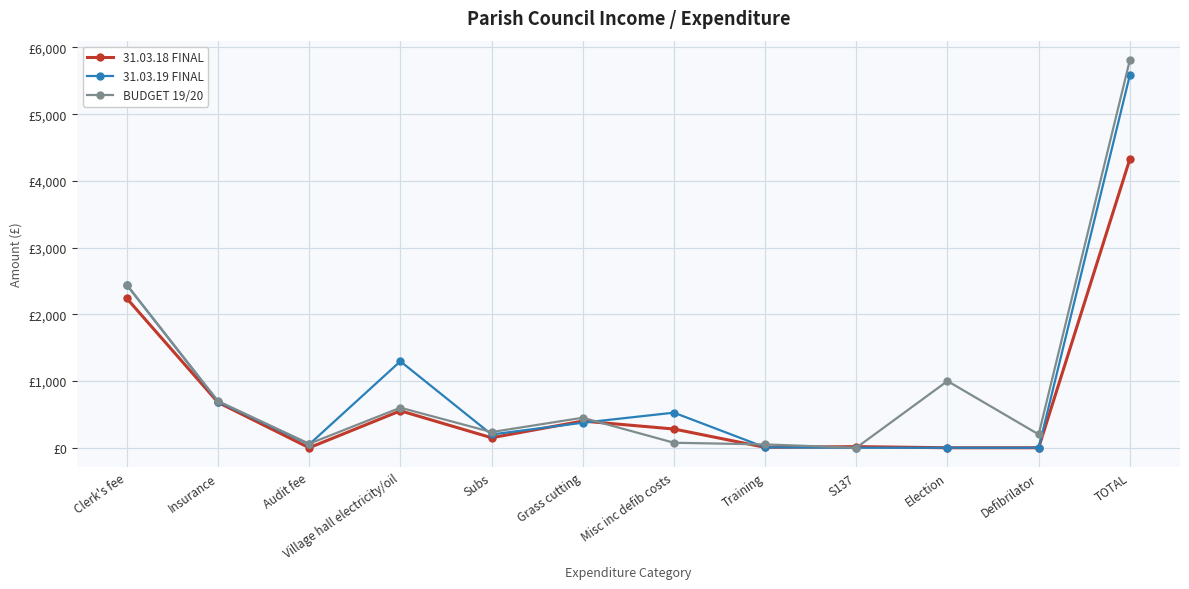

How many interior local peaks does the BUDGET 19/20 series have?

3